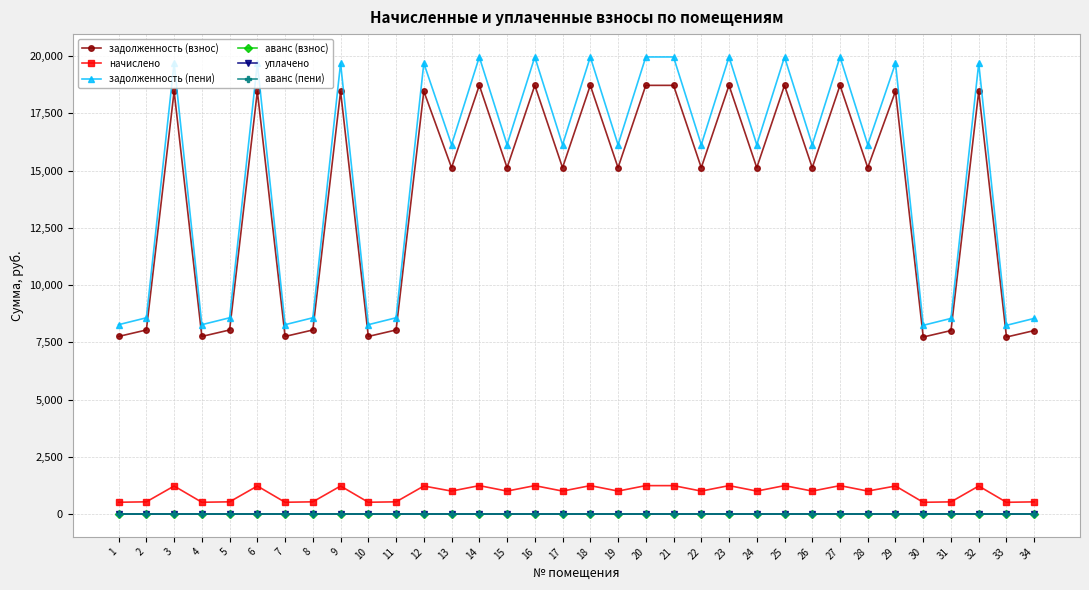

The задолженность (взнос) series shows 7519.8 at 12. True or false?

False